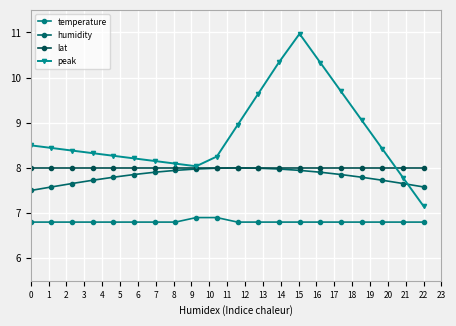

Count the number of categories in the chart.

20